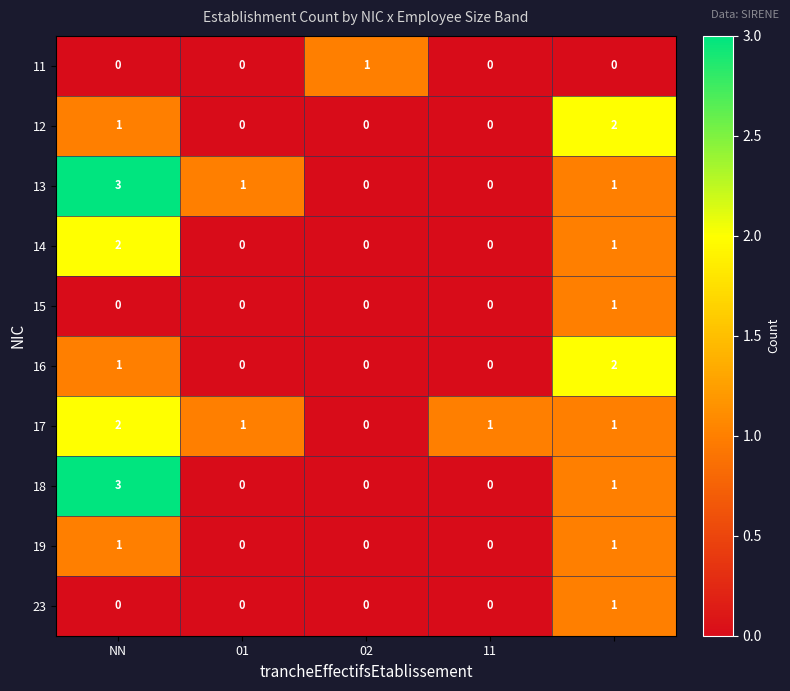

How many 11 values are between 0 and 1?

5